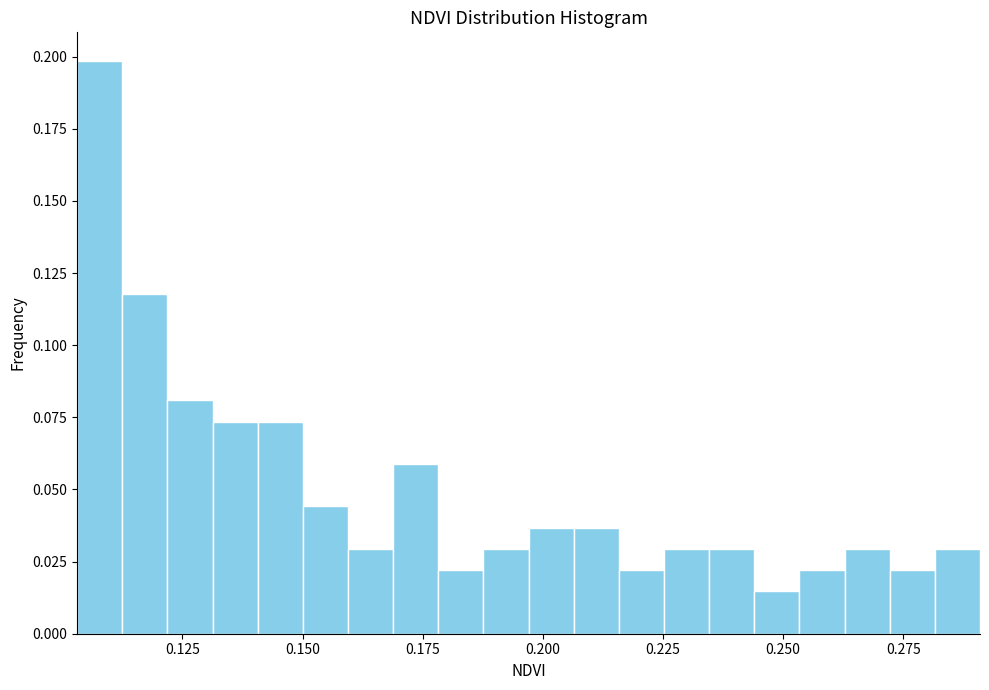

Around what value on the x-axis is the tallest bar? Give the approximate position of its centre, as read against the axis.

0.110